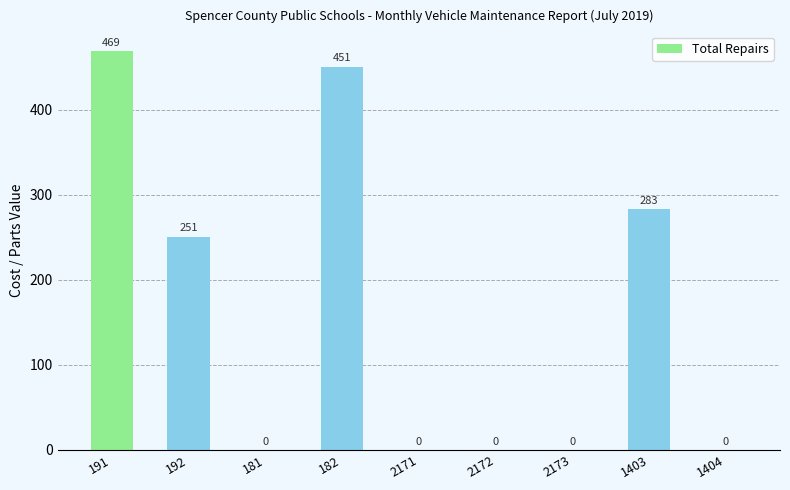

What is the change in value from 182 to 1404?

-451